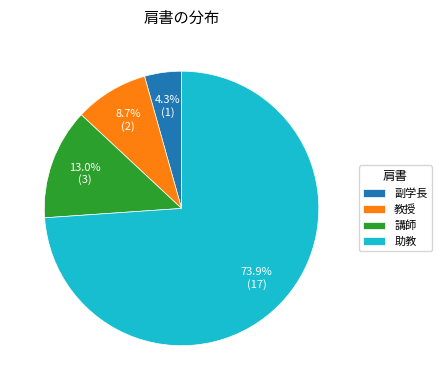

What is the largest slice in the pie chart?

助教